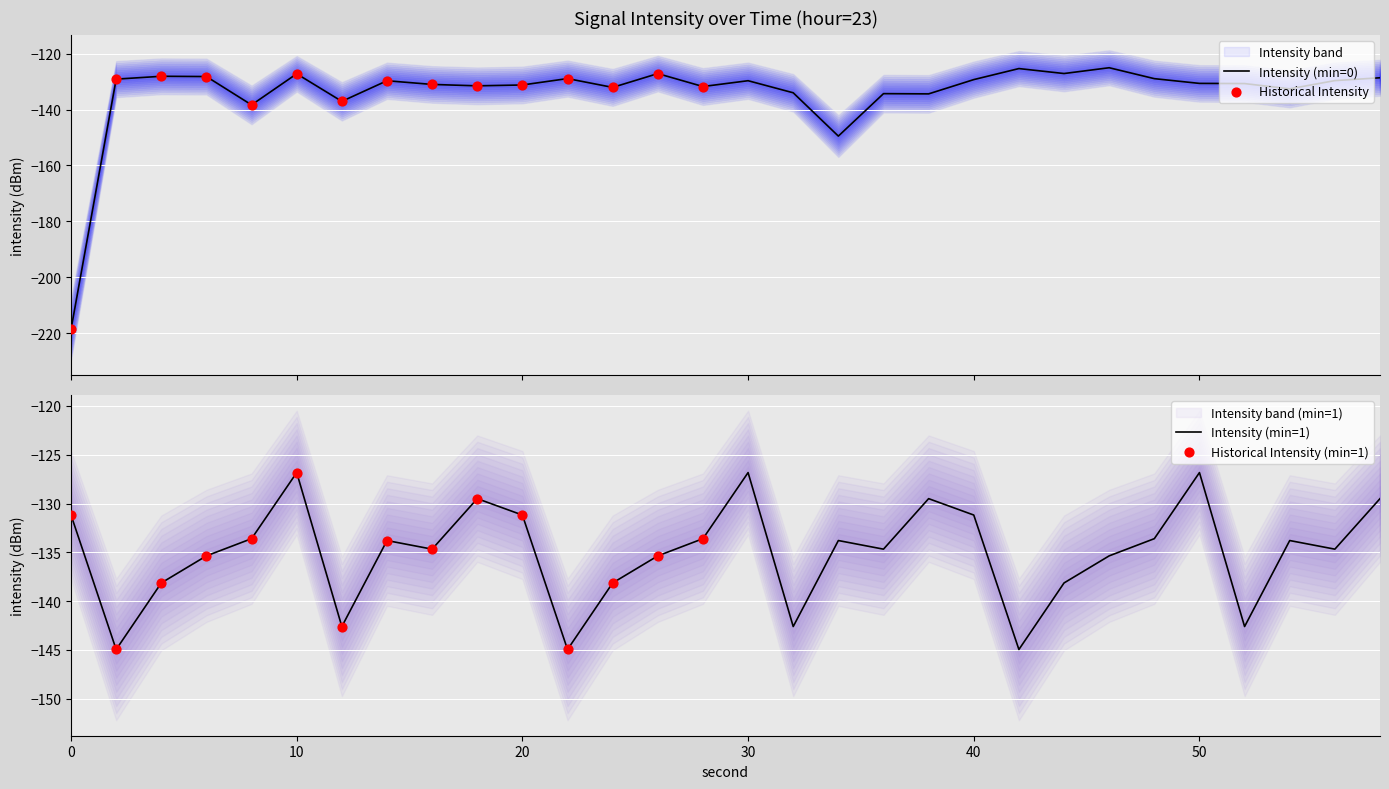

Which series has the widest spread of Y values?

intensity(dBm)